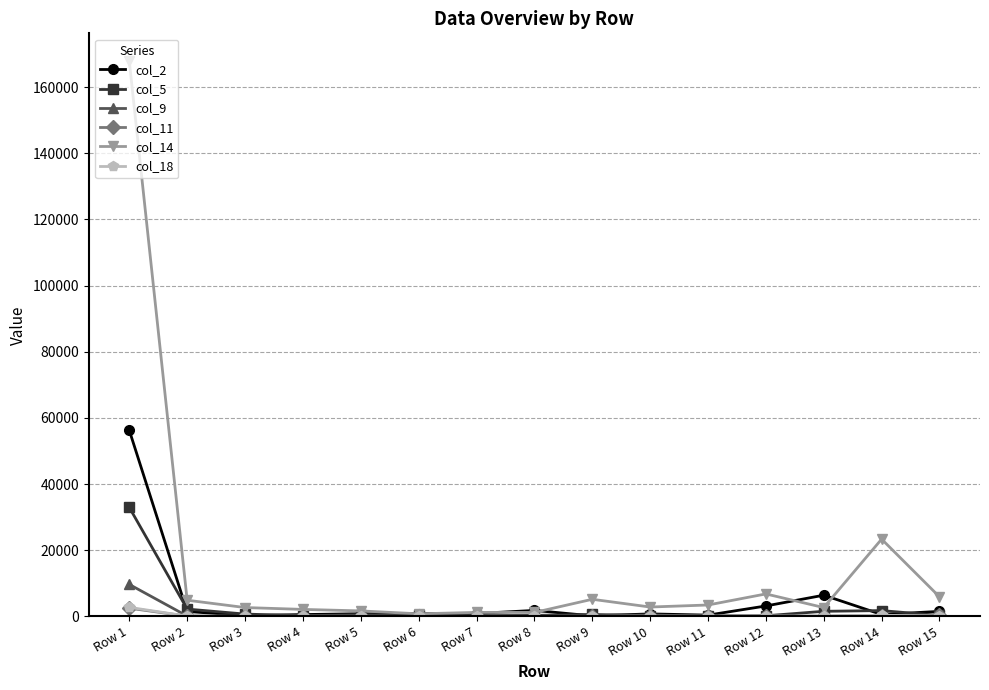

True or false: col_11 has more than 1 points higher than both neighbors.

True